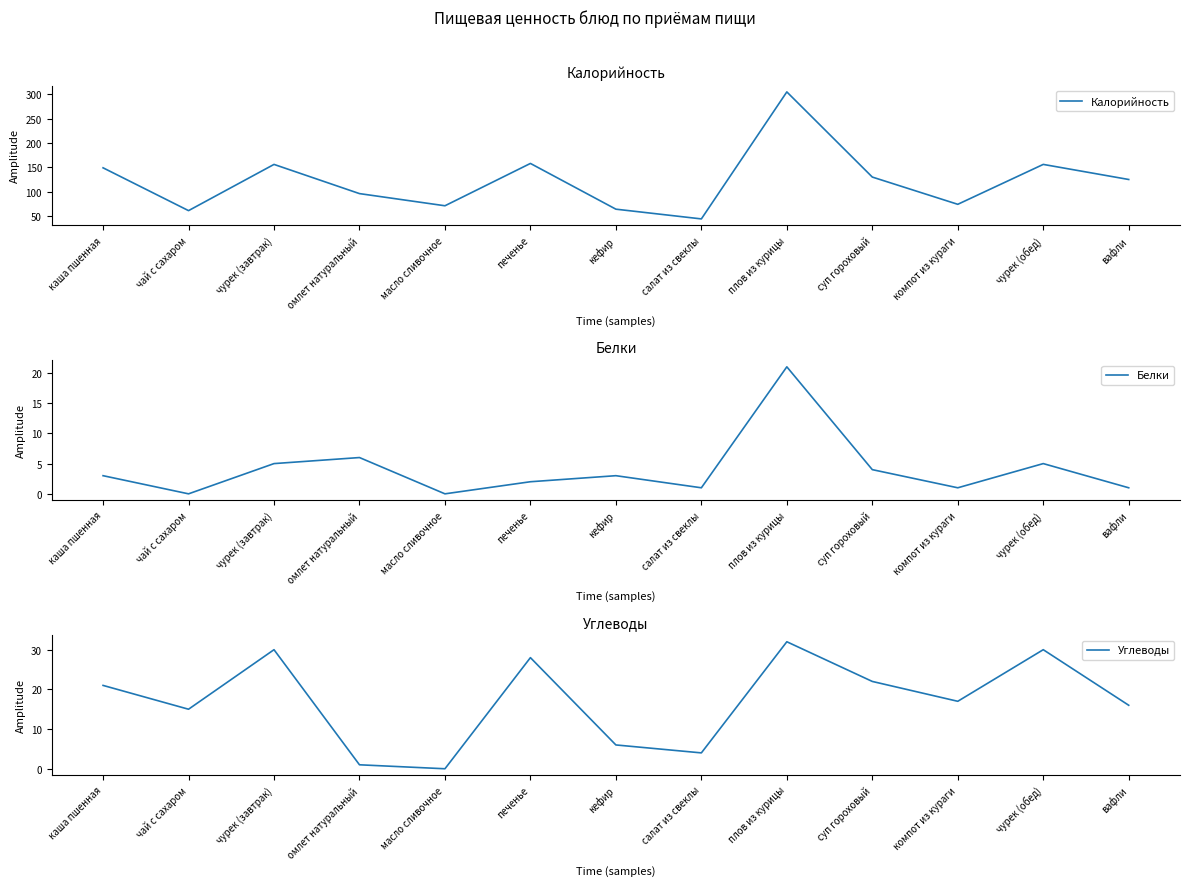

The Калорийность series shows 156 at чурек (обед). True or false?

True